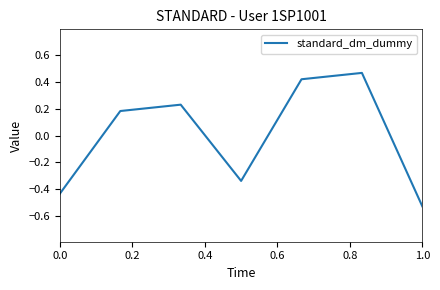

Does the chart have visible grid lines?

No